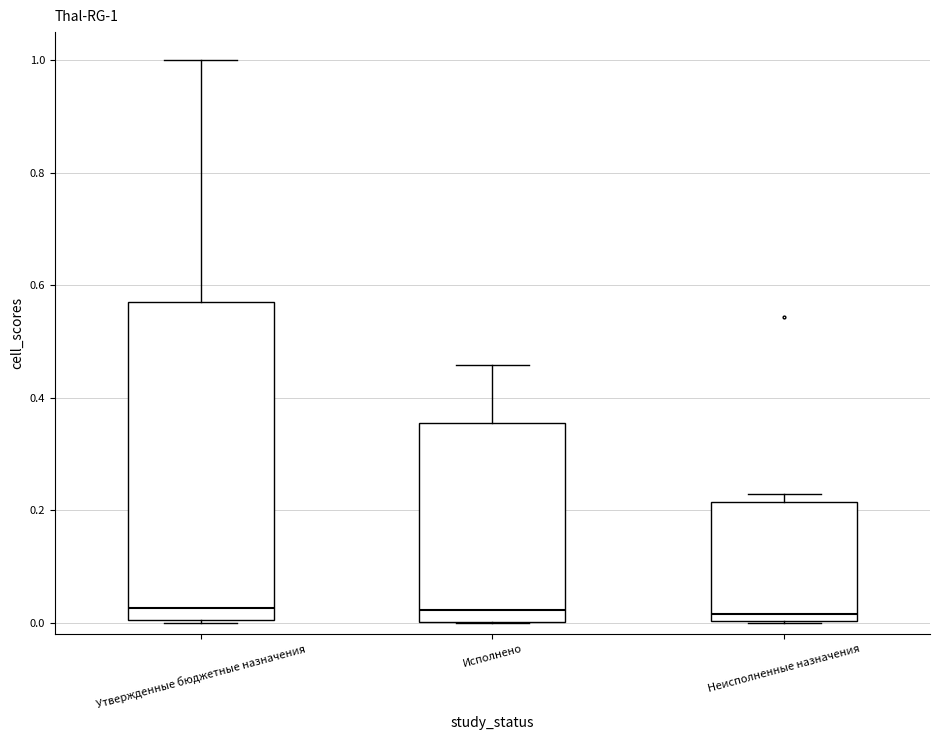

Which box is the tallest, from its lower edge to its upper edge?

Утвержденные бюджетные назначения